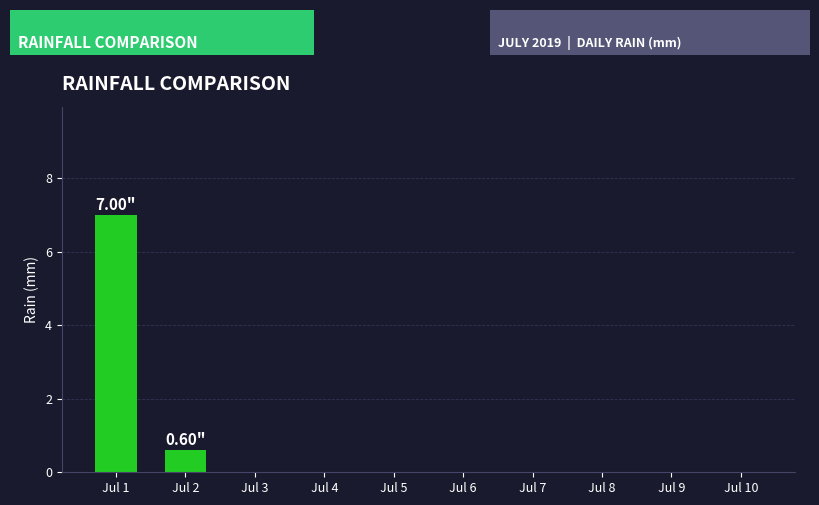

What is the difference between the values at Jul 6 and Jul 2?

0.6